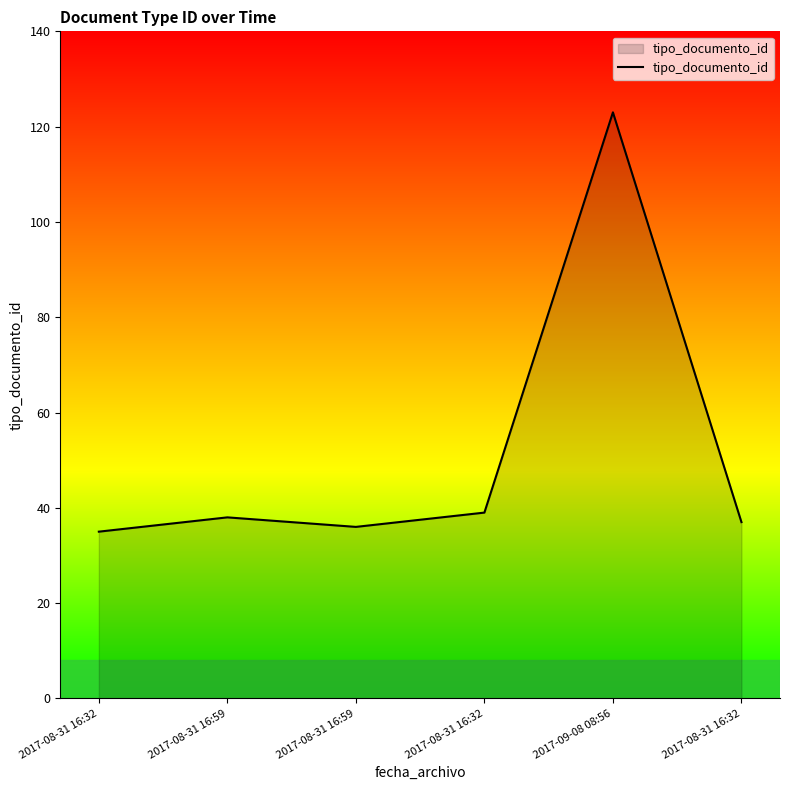

What is the change in value from 2017-08-31 16:59 to 2017-08-31 16:32?

+1